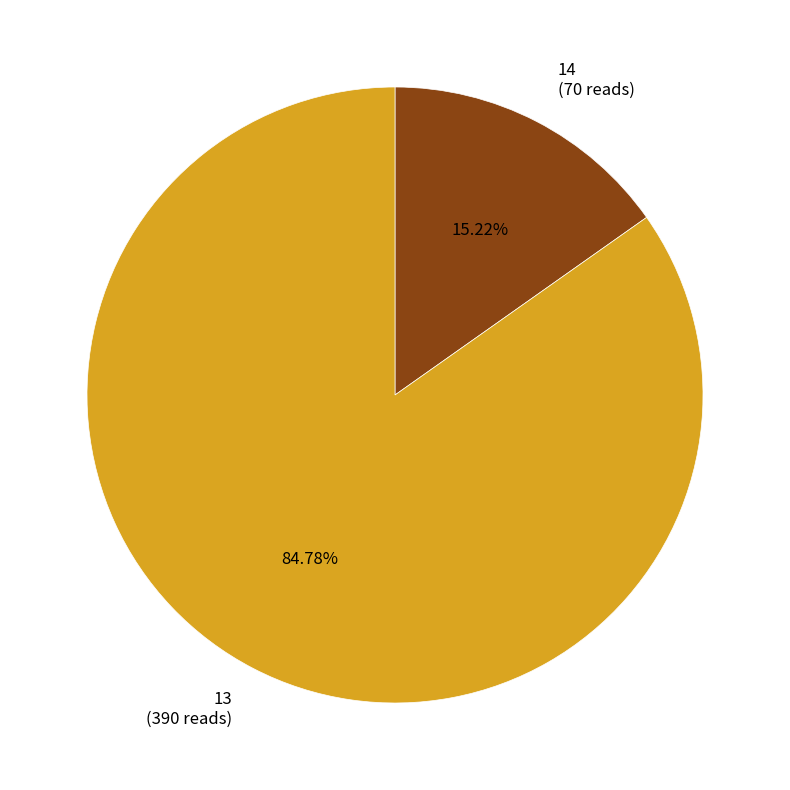

Rank the categories by value from lowest to highest.

14, 13